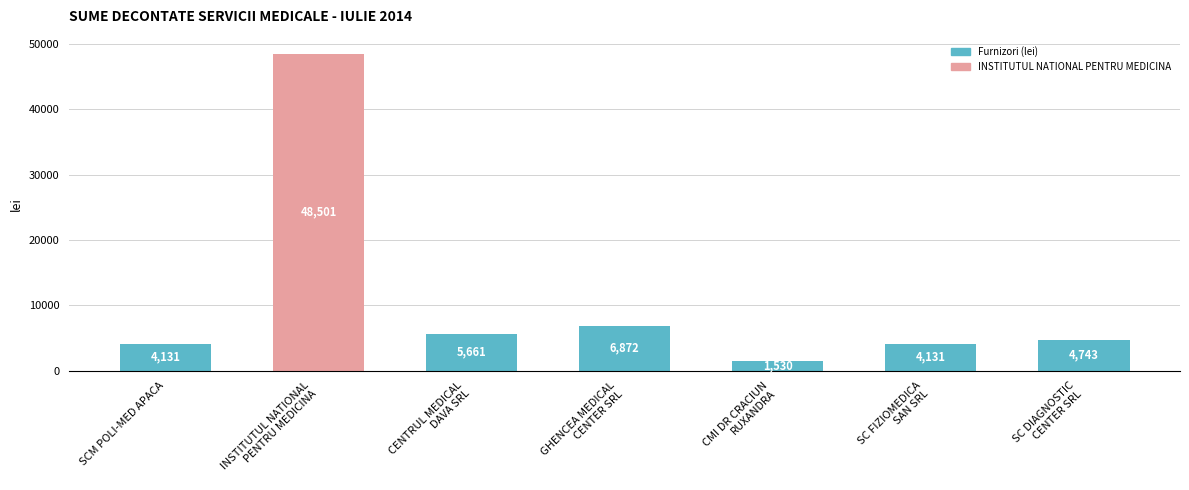

What is the average value?

10796